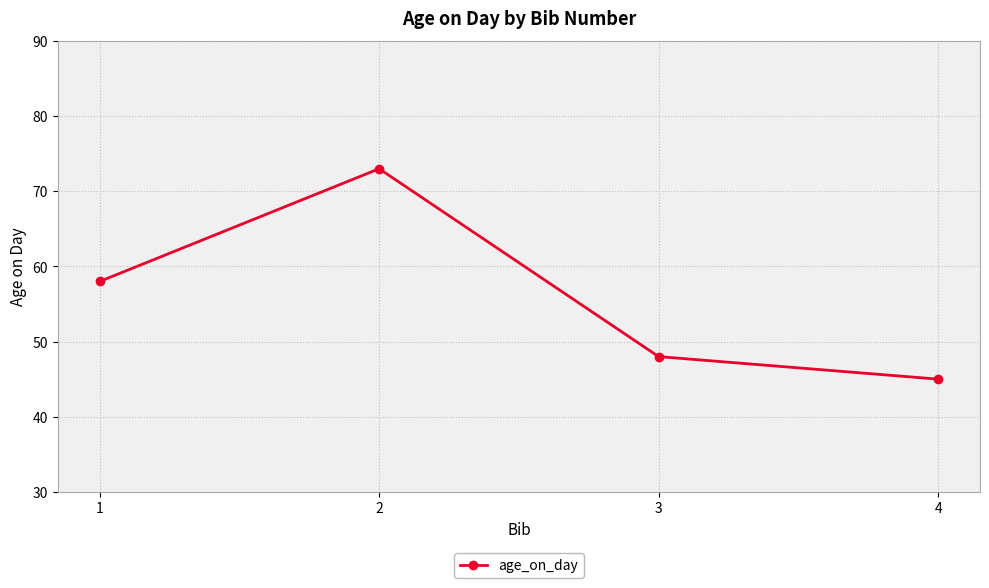

What is the value of the 4th point from the left?

45